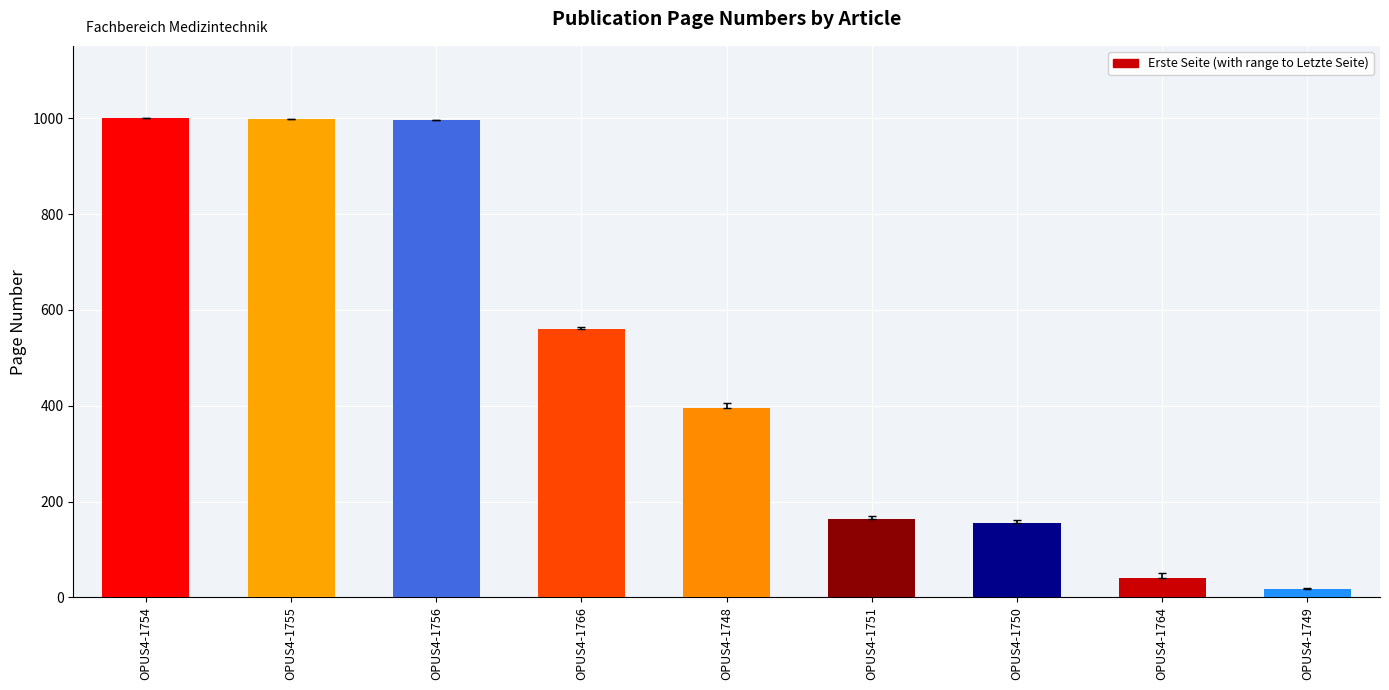

The chart shows a value of 1000 at OPUS4-1754. True or false?

True